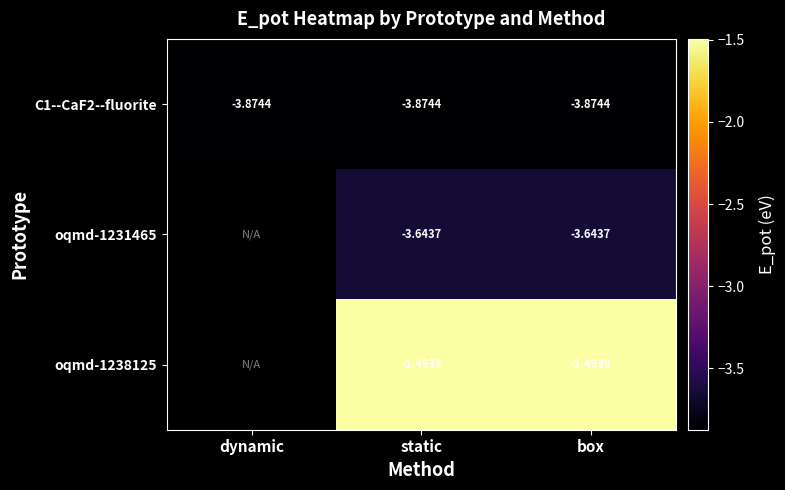

Is the value of C1--CaF2--fluorite at static greater than the value of oqmd-1231465 at box?

No